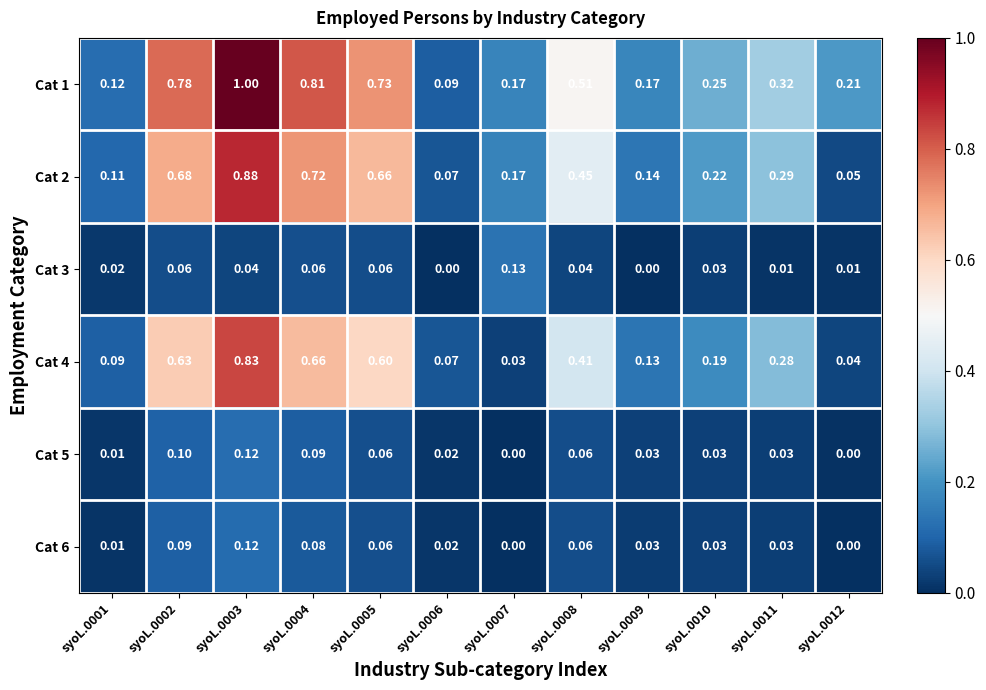

Reading right to left, what are all the values shown in this chart?

Cat 1: syoL.0012=0.2	syoL.0011=0.3	syoL.0010=0.2	syoL.0009=0.2	syoL.0008=0.5	syoL.0007=0.2	syoL.0006=0.1	syoL.0005=0.7	syoL.0004=0.8	syoL.0003=1.0	syoL.0002=0.8	syoL.0001=0.1
Cat 2: syoL.0012=0.1	syoL.0011=0.3	syoL.0010=0.2	syoL.0009=0.1	syoL.0008=0.5	syoL.0007=0.2	syoL.0006=0.1	syoL.0005=0.7	syoL.0004=0.7	syoL.0003=0.9	syoL.0002=0.7	syoL.0001=0.1
Cat 3: syoL.0012=0.0	syoL.0011=0.0	syoL.0010=0.0	syoL.0009=0.0	syoL.0008=0.0	syoL.0007=0.1	syoL.0006=0.0	syoL.0005=0.1	syoL.0004=0.1	syoL.0003=0.0	syoL.0002=0.1	syoL.0001=0.0
Cat 4: syoL.0012=0.0	syoL.0011=0.3	syoL.0010=0.2	syoL.0009=0.1	syoL.0008=0.4	syoL.0007=0.0	syoL.0006=0.1	syoL.0005=0.6	syoL.0004=0.7	syoL.0003=0.8	syoL.0002=0.6	syoL.0001=0.1
Cat 5: syoL.0012=0.0	syoL.0011=0.0	syoL.0010=0.0	syoL.0009=0.0	syoL.0008=0.1	syoL.0007=0.0	syoL.0006=0.0	syoL.0005=0.1	syoL.0004=0.1	syoL.0003=0.1	syoL.0002=0.1	syoL.0001=0.0
Cat 6: syoL.0012=0.0	syoL.0011=0.0	syoL.0010=0.0	syoL.0009=0.0	syoL.0008=0.1	syoL.0007=0.0	syoL.0006=0.0	syoL.0005=0.1	syoL.0004=0.1	syoL.0003=0.1	syoL.0002=0.1	syoL.0001=0.0